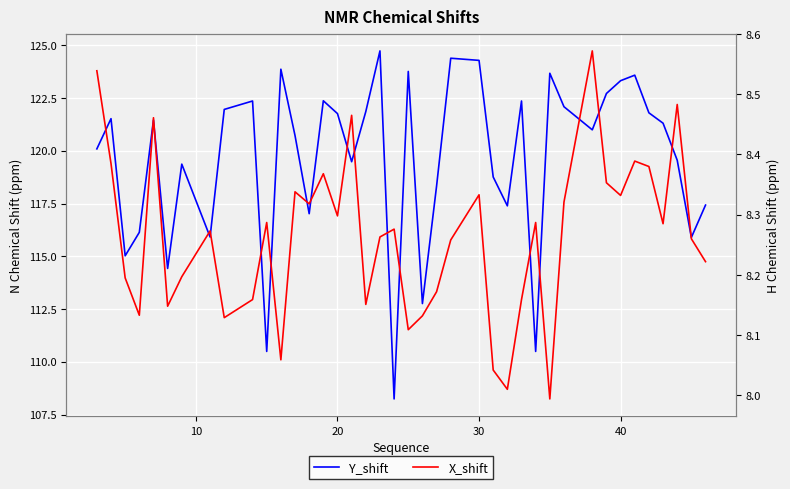

What are all the series names shown in the legend?

Y_shift, X_shift